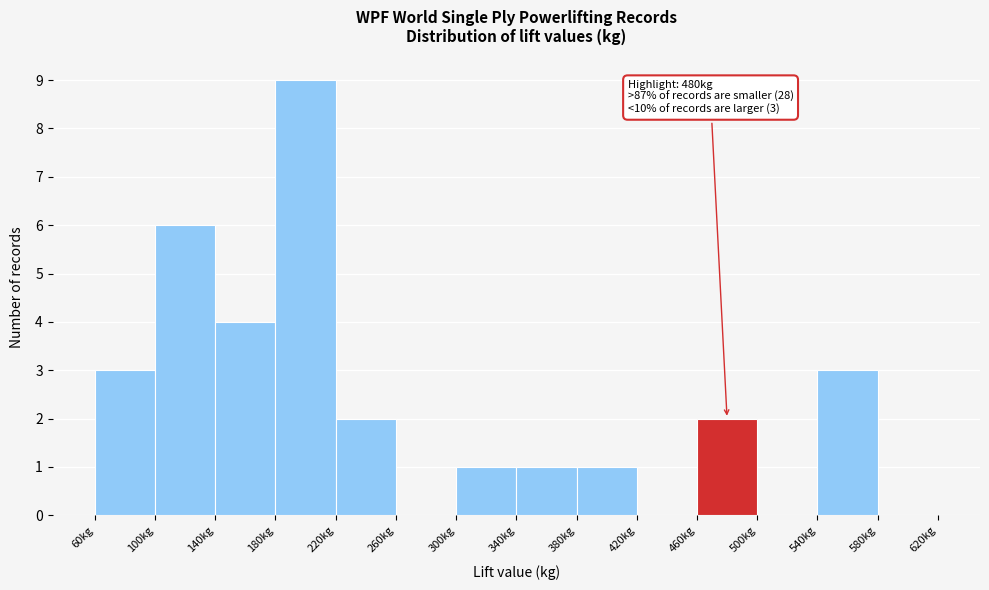

Over which range of the x-axis is the bar tallest?

180 to 220